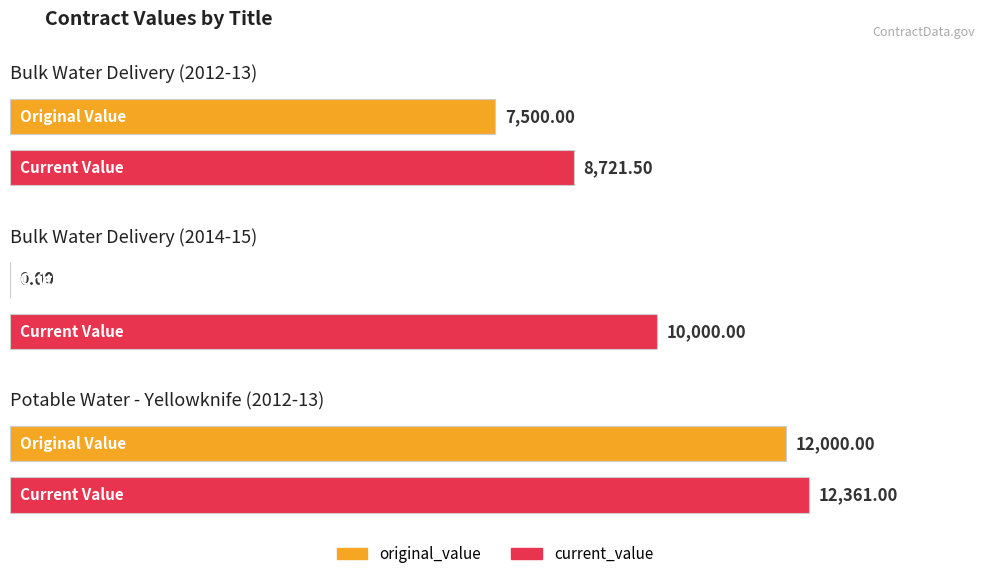

At which category is the sum across all series the highest?

Potable Water - Yellowknife (2012-13)